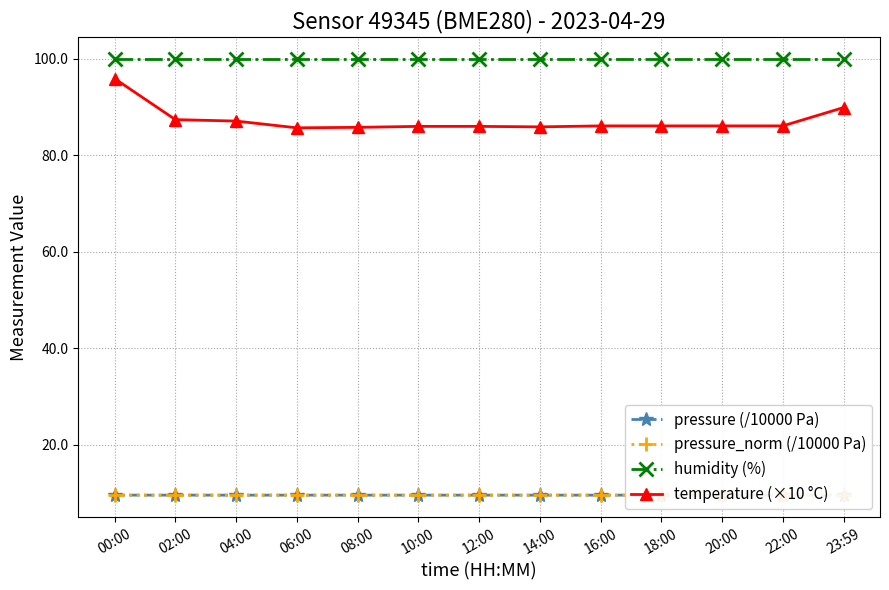

How many series are shown in this chart?

4